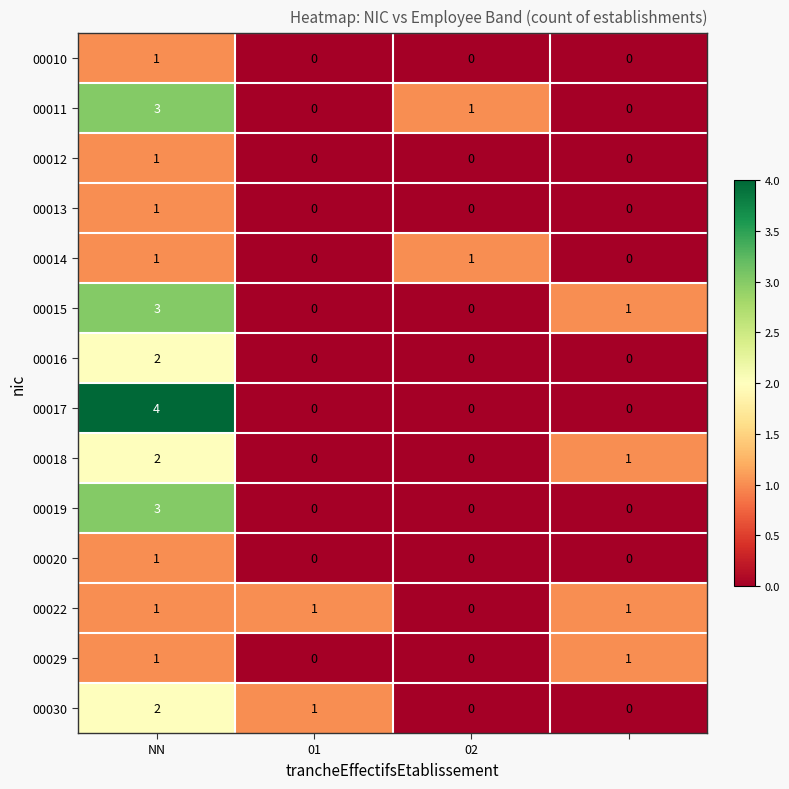

How many 00029 values are between 0 and 1?

4